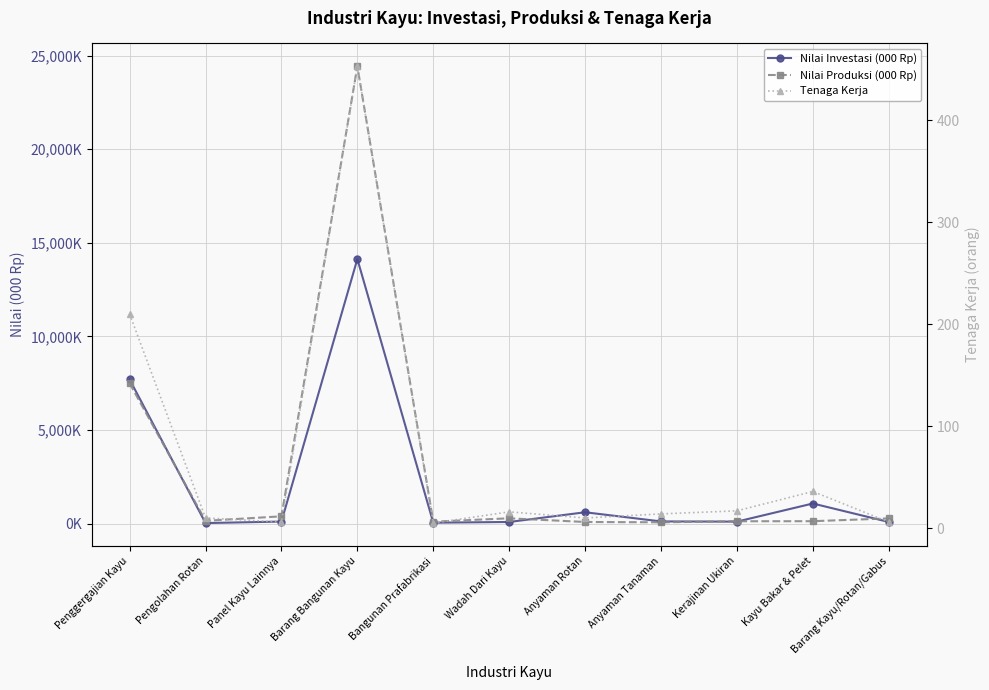

At which label does Nilai Produksi (000 Rp) first exceed 150000?

Penggergajian Kayu